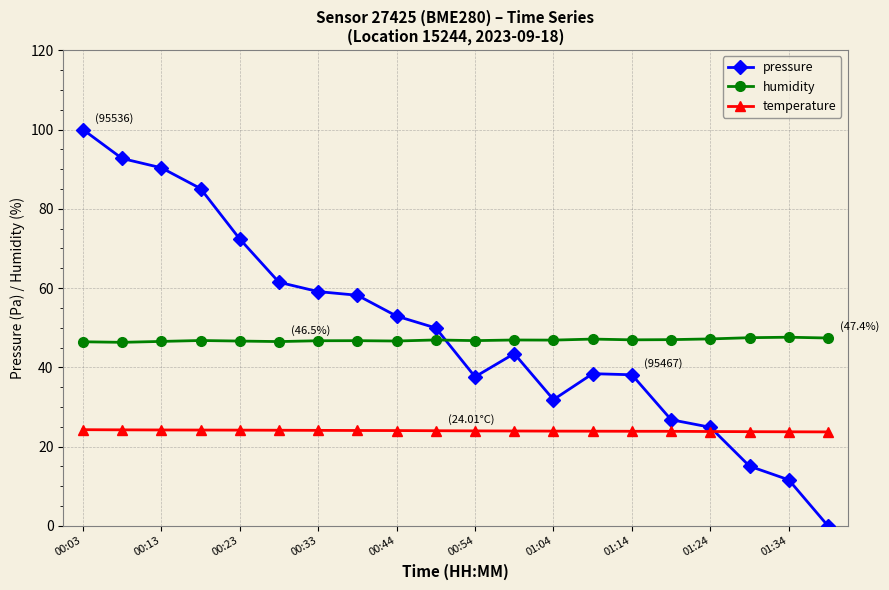

True or false: humidity and temperature cross at least once.

False